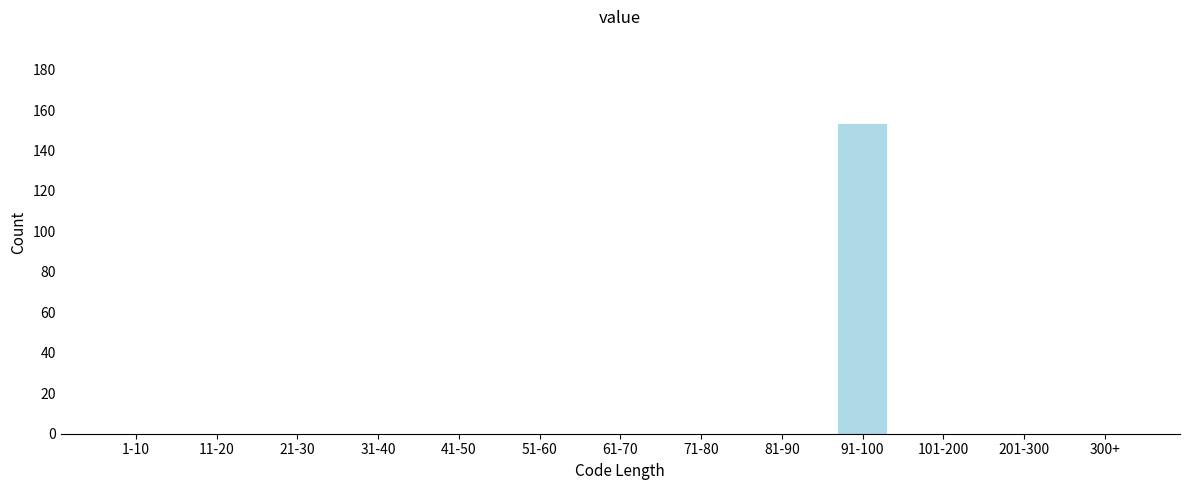

Reading left to right, extract all data points from this chart.

1-10=0	11-20=0	21-30=0	31-40=0	41-50=0	51-60=0	61-70=0	71-80=0	81-90=0	91-100=153	101-200=0	201-300=0	300+=0